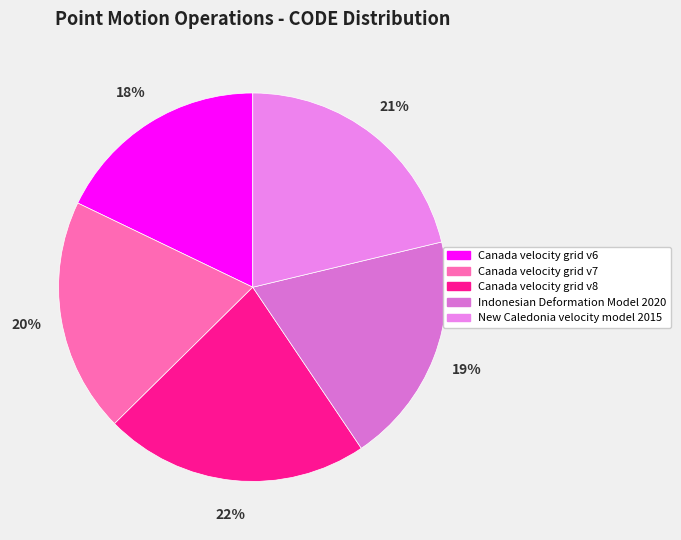

What is the ratio of the value at Indonesian Deformation Model 2020 to the value at Canada velocity grid v8?

0.9